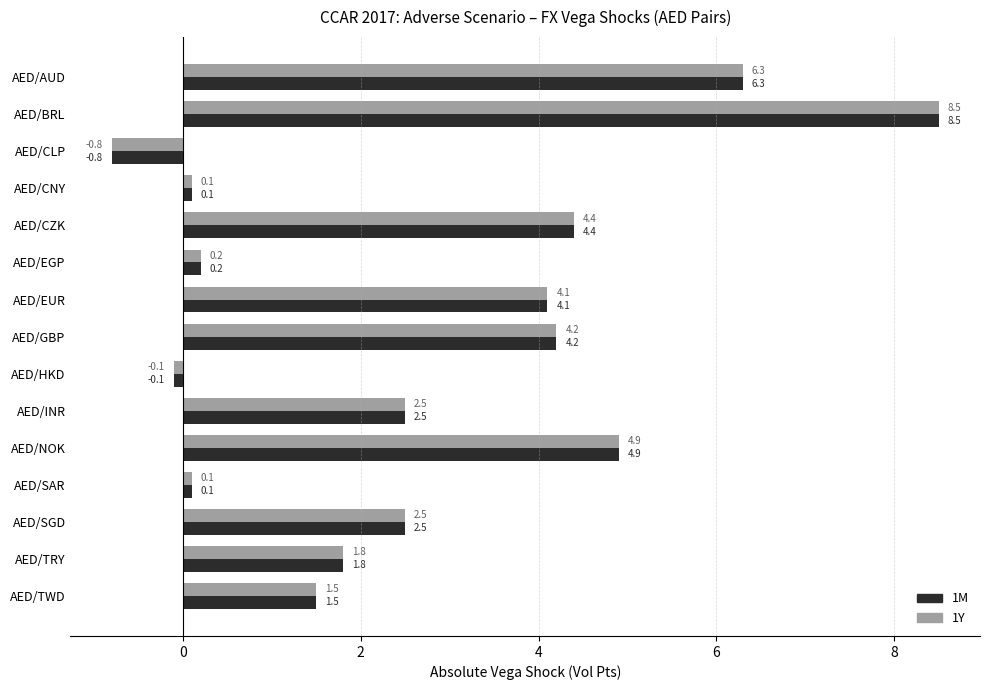

What is the difference between the maximum and minimum values in the 1Y series?

9.3